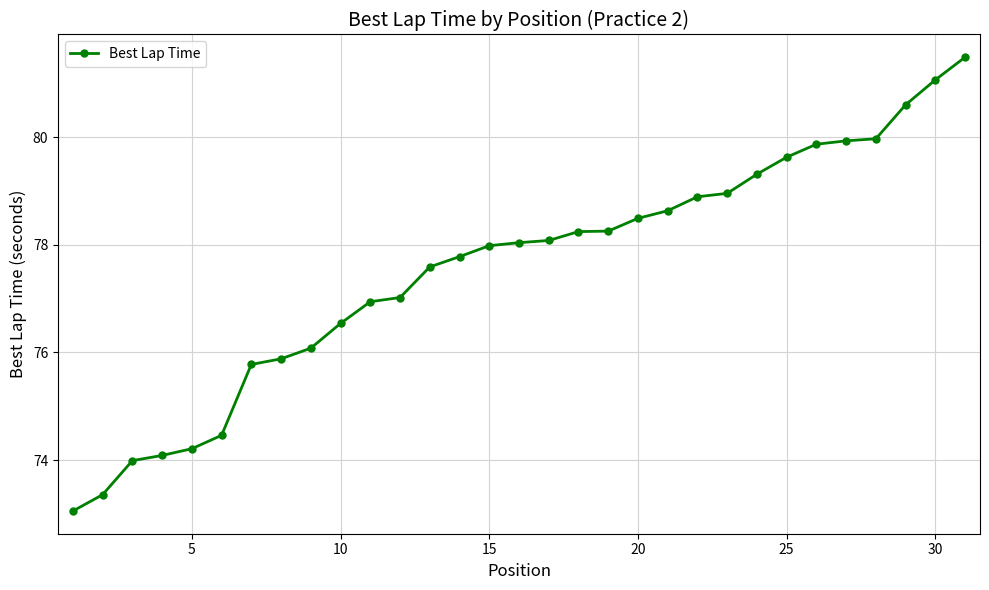

What is the value of the 3rd point from the left?

74.0